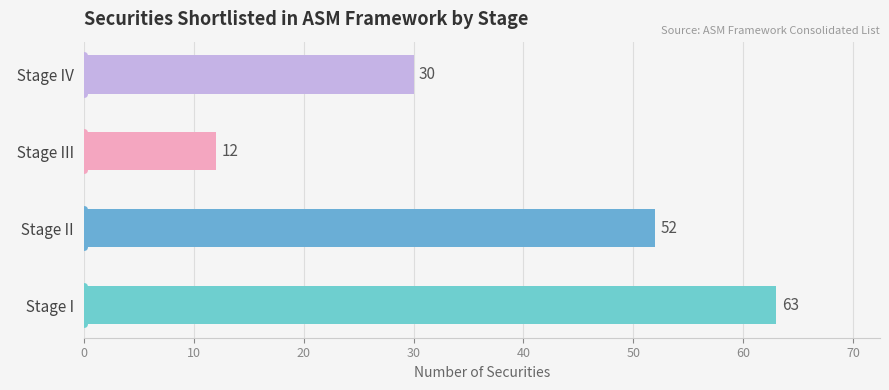

What is the ratio of the value at   Stage II to the value at   Stage I?

0.8